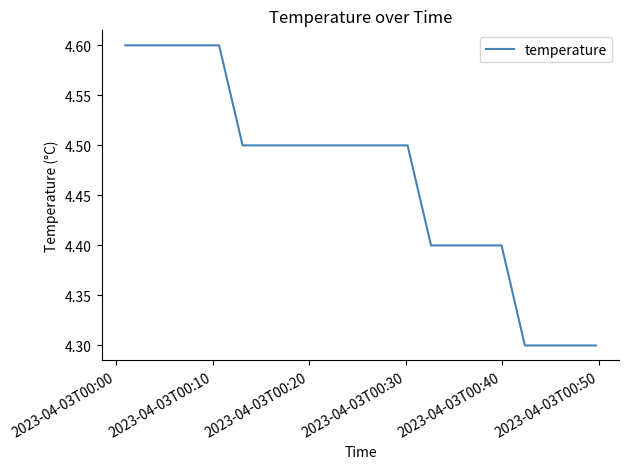

What is the sum of all values?

89.5